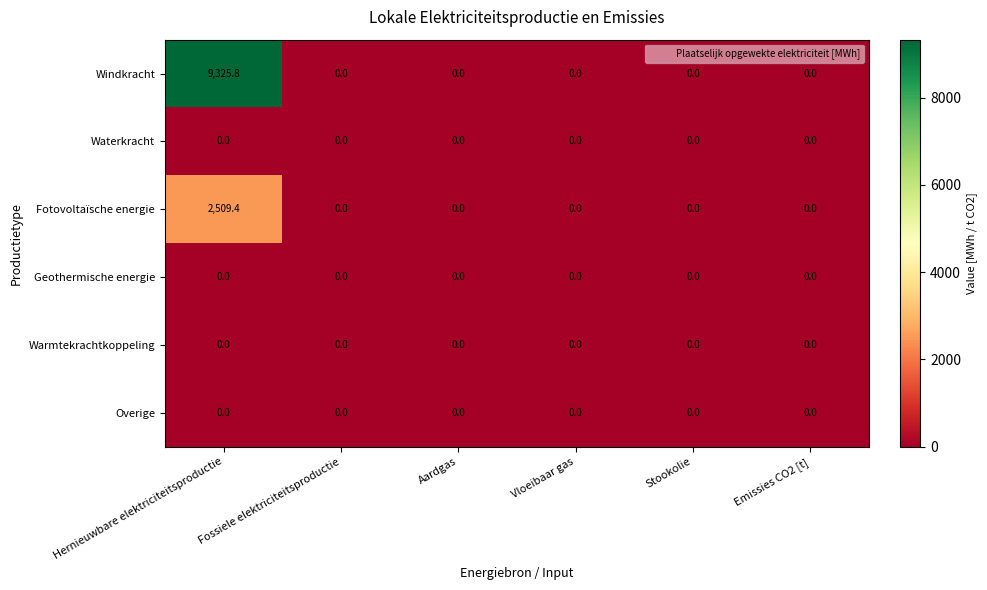

How many data points does each series have?

6